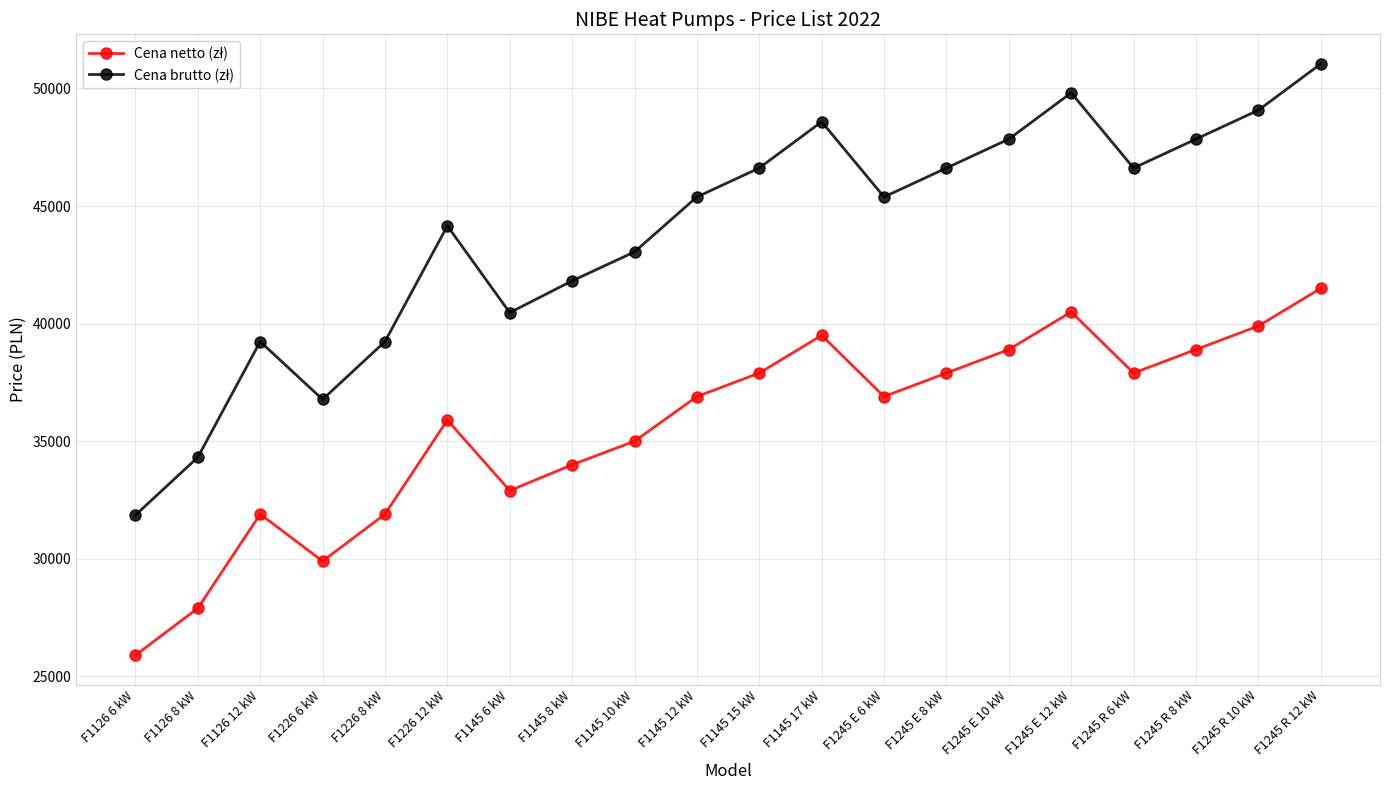

What is the label of the 18th point from the right?

F1126 12 kW